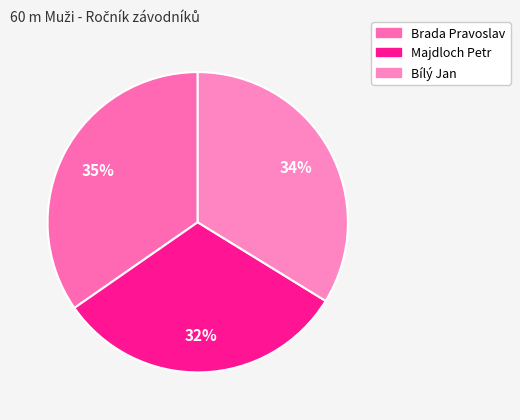

How many slices are in this pie chart?

3